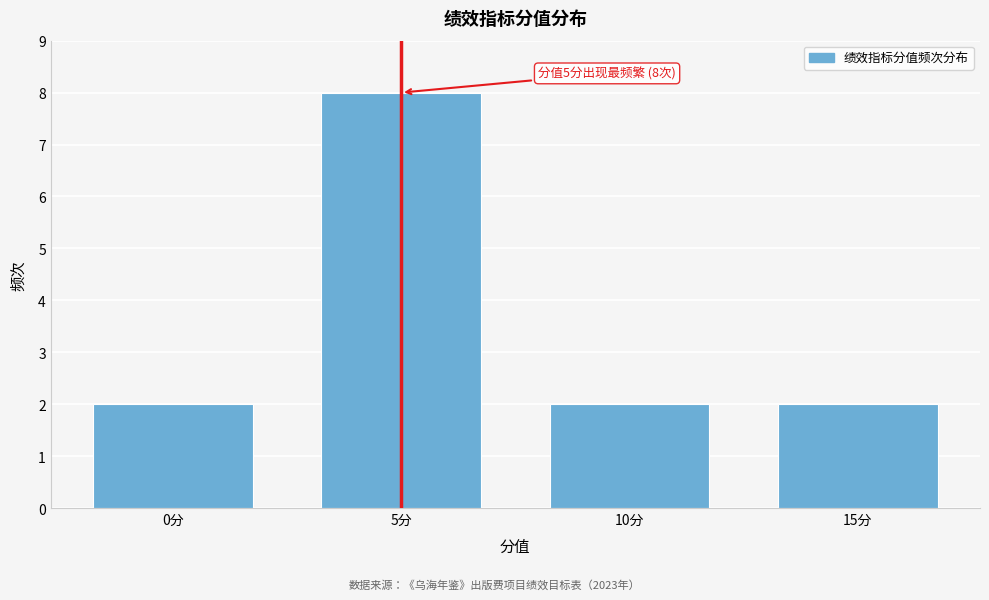

Reading left to right, list all the values displayed in this chart.

0分=2	5分=8	10分=2	15分=2